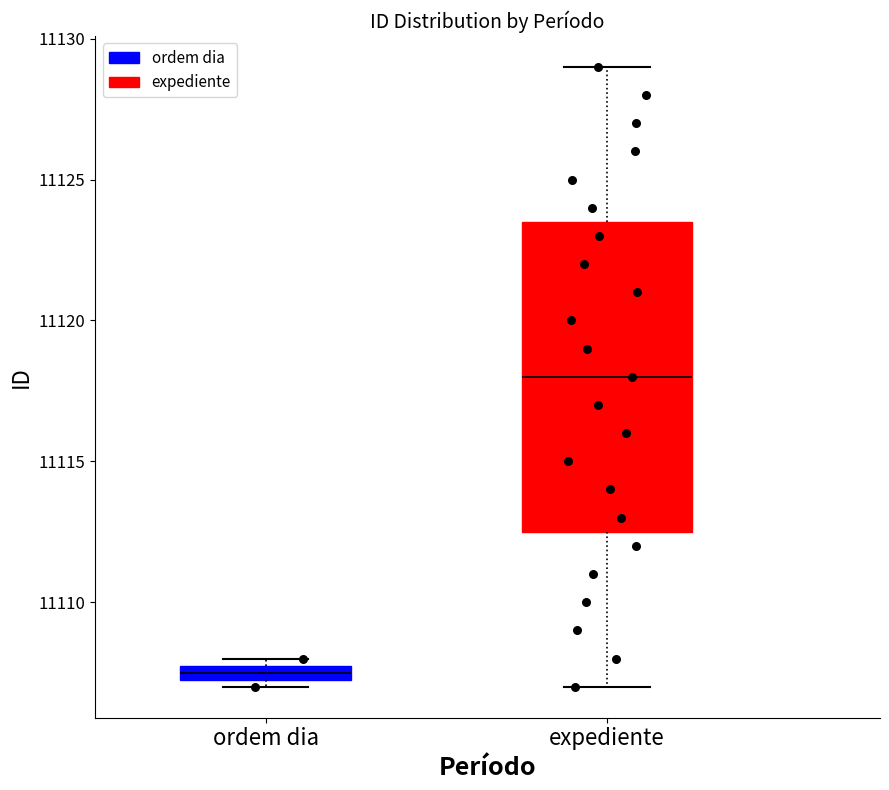

Which box has the highest median line?

expediente